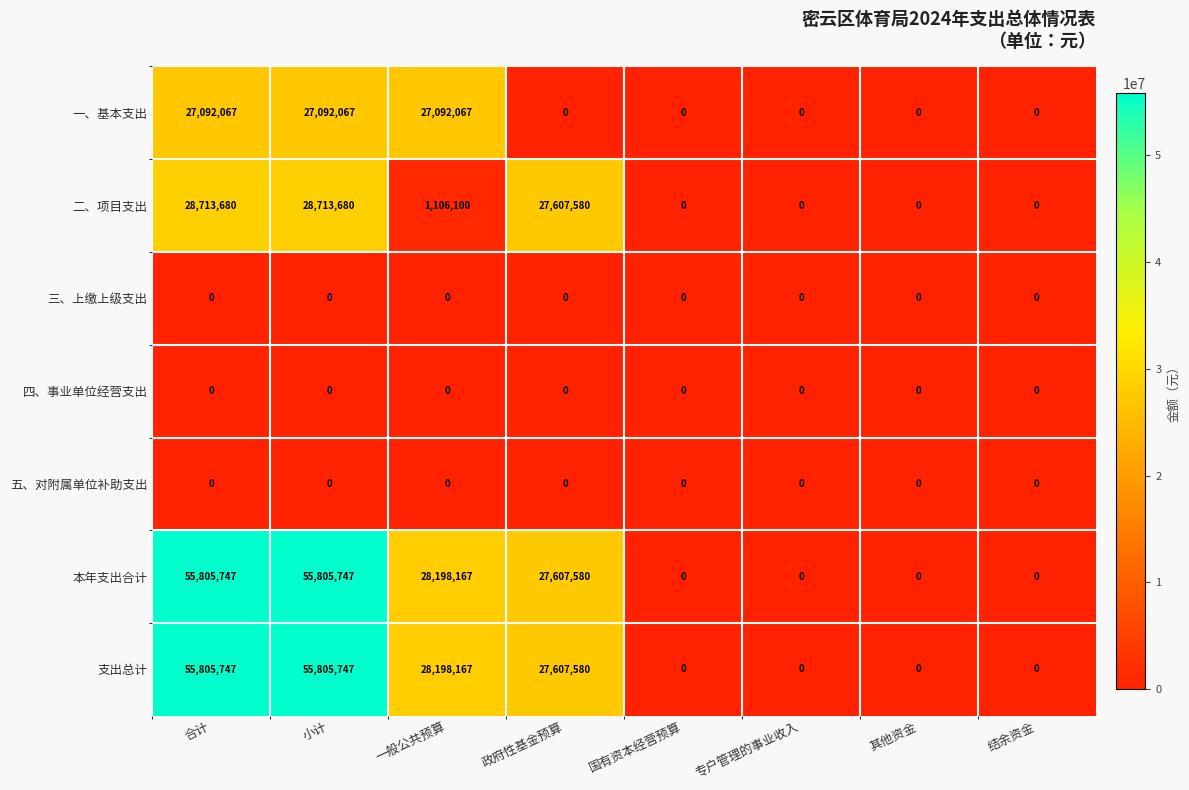

What is the difference between the highest and lowest values at 政府性基金预算?

27607580